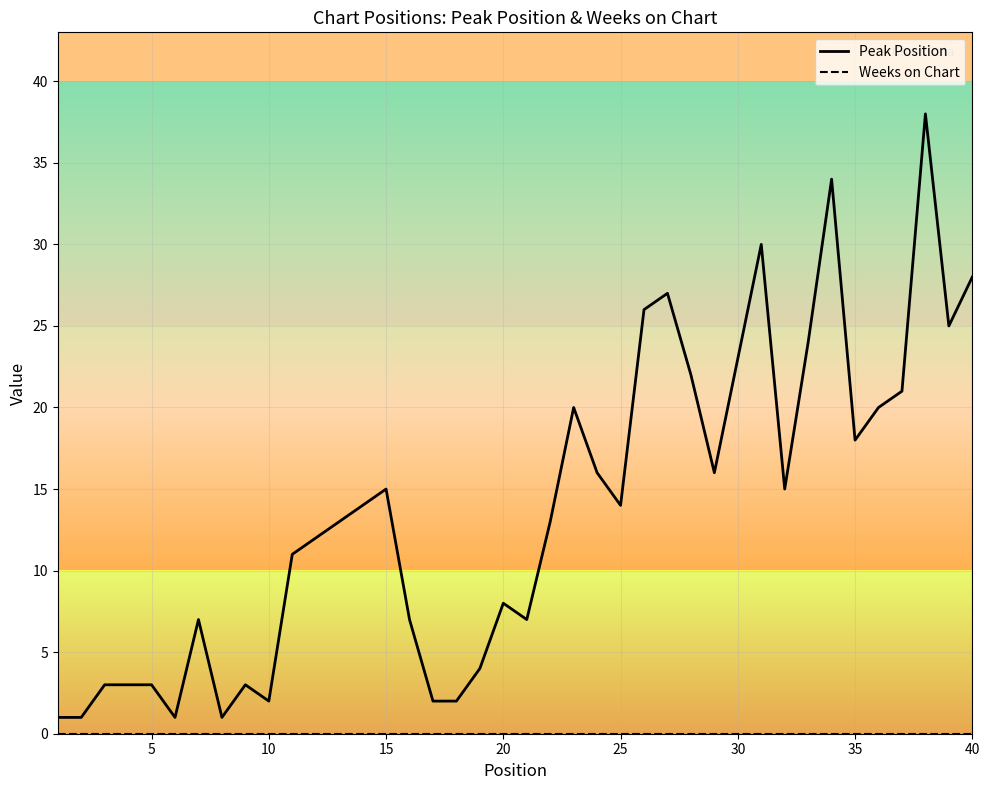

Which series has the largest total across all categories?

Peak Position